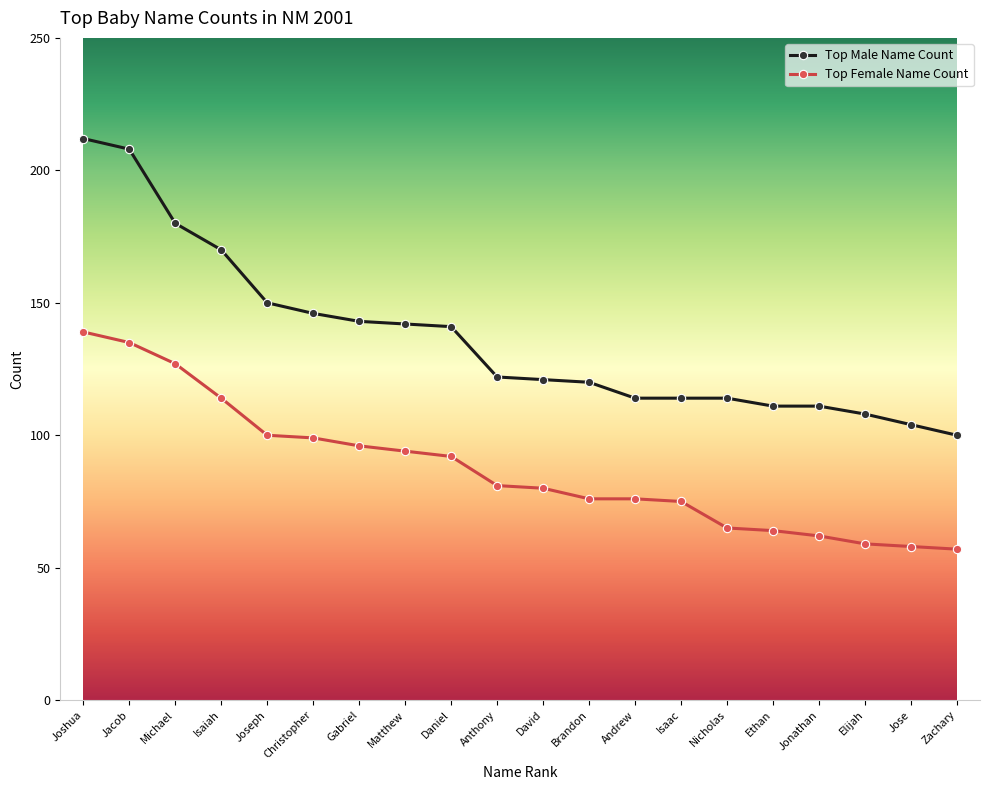

What is the value of the Top Male Name Count point at the 19th from the left?

104